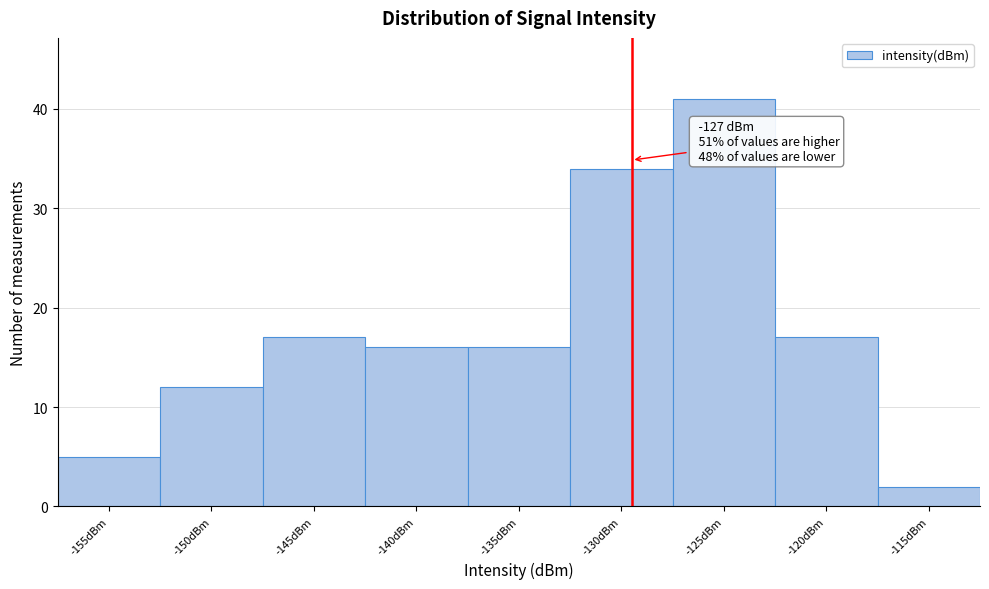

Reading right to left, list all the values displayed in this chart.

-115dBm=2	-120dBm=17	-125dBm=41	-130dBm=34	-135dBm=16	-140dBm=16	-145dBm=17	-150dBm=12	-155dBm=5